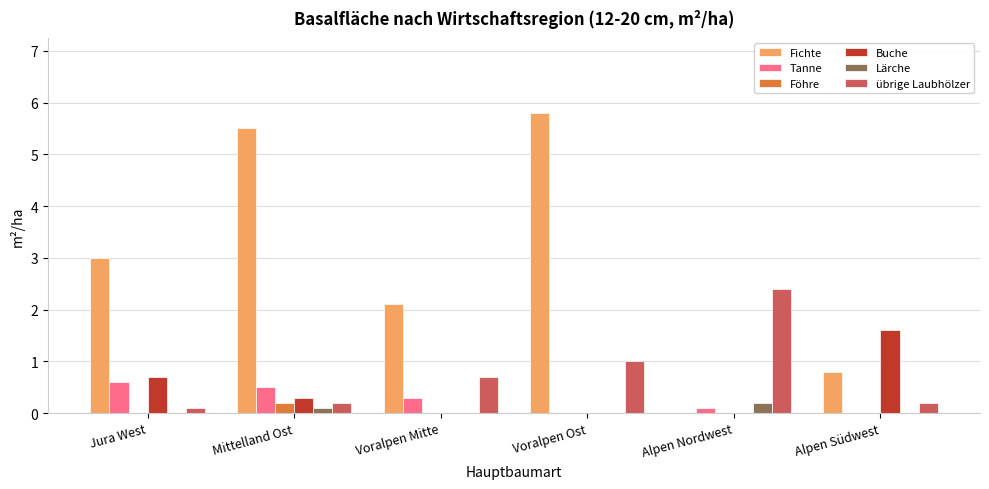

Between Jura West and Voralpen Ost, which series saw the biggest shift?

Fichte